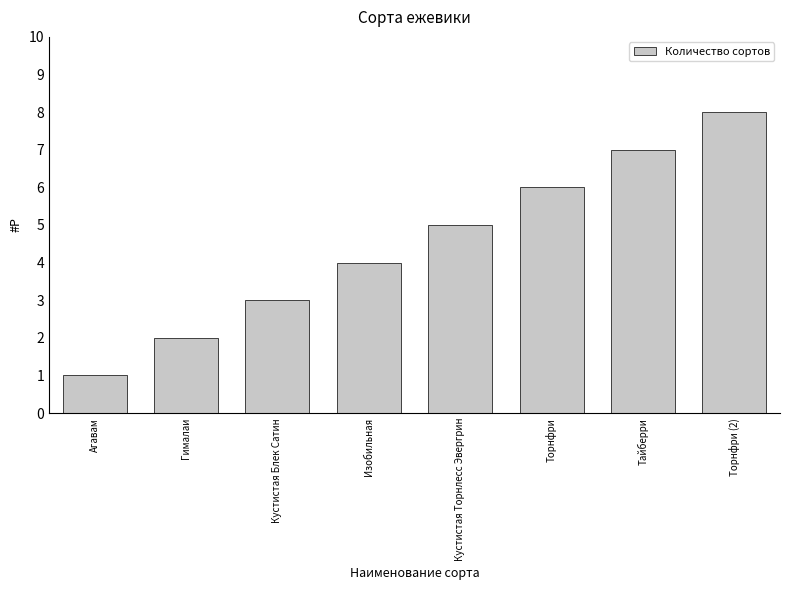

What is the difference between the values at Торнфри and Гималаи?

4